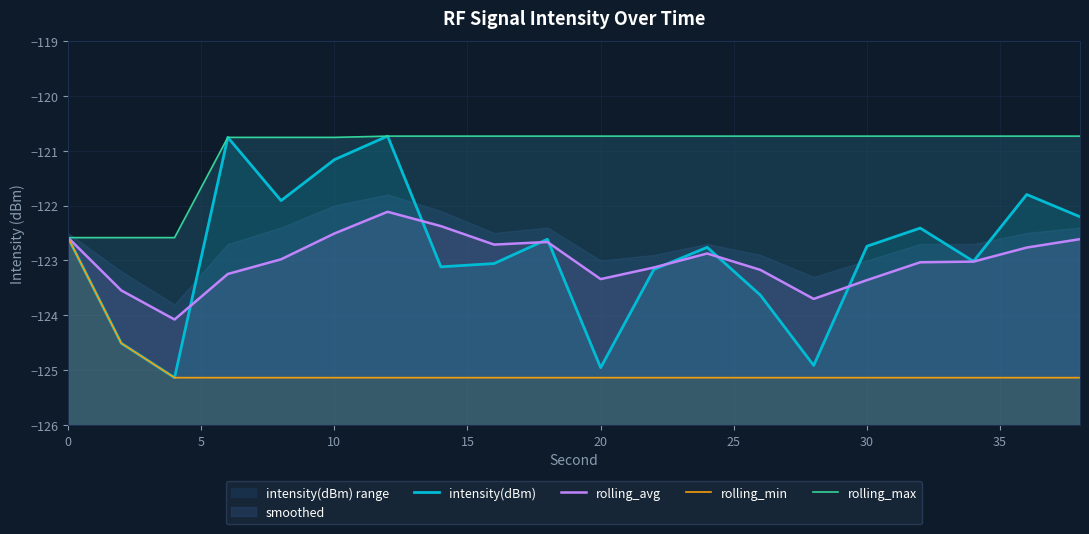

True or false: rolling_max has more than 1 points higher than both neighbors.

False